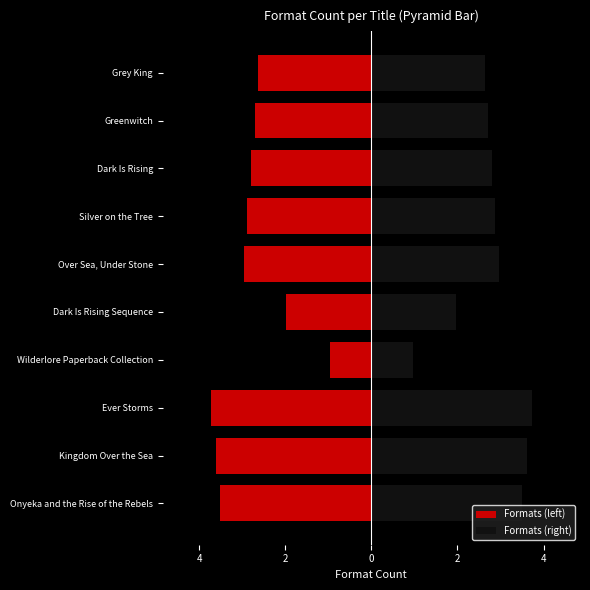

Which has a higher value, Grey King or Onyeka and the Rise of the Rebels?

Grey King